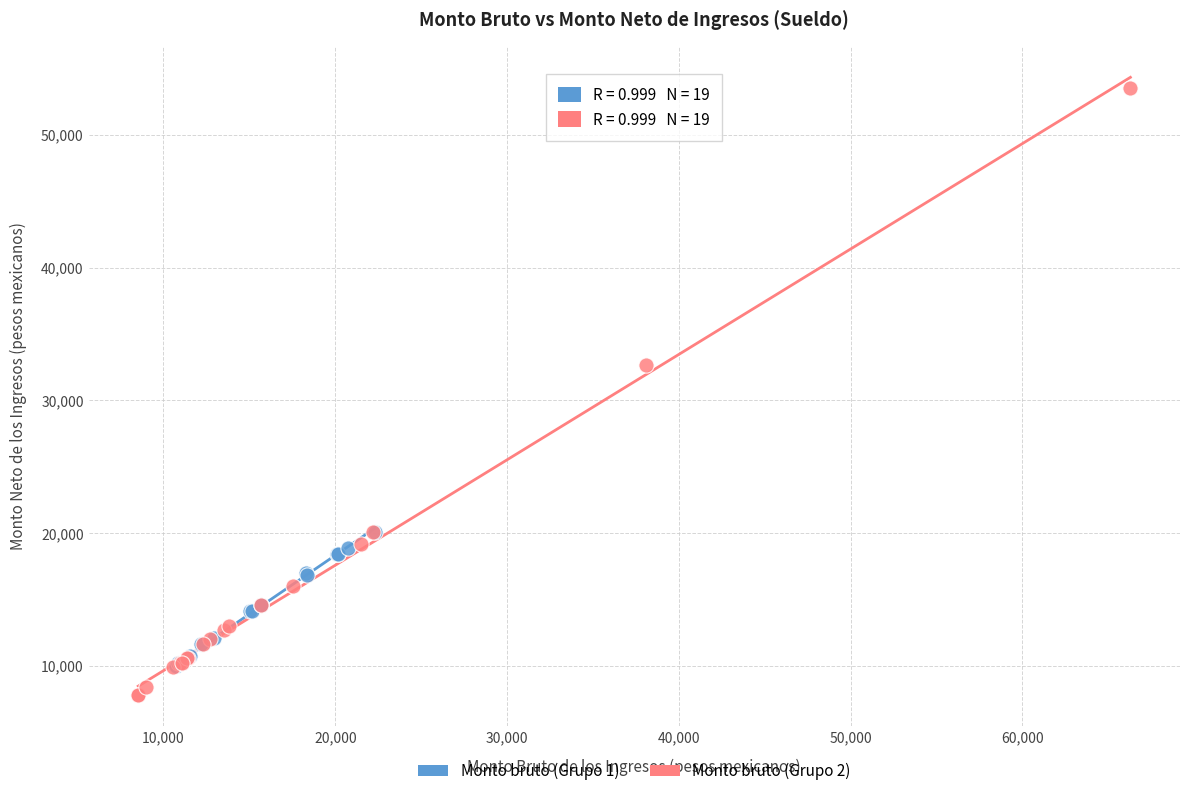

Which series contains the lowest Y value?

Monto bruto (Grupo 2)